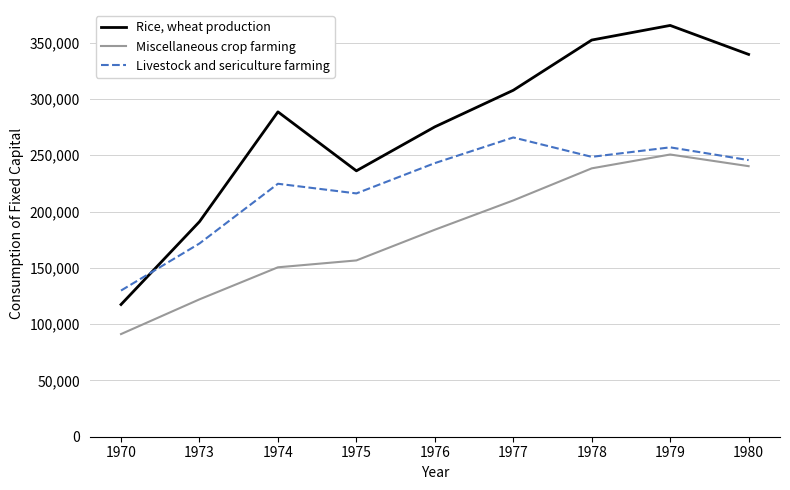

Does the chart have visible grid lines?

Yes